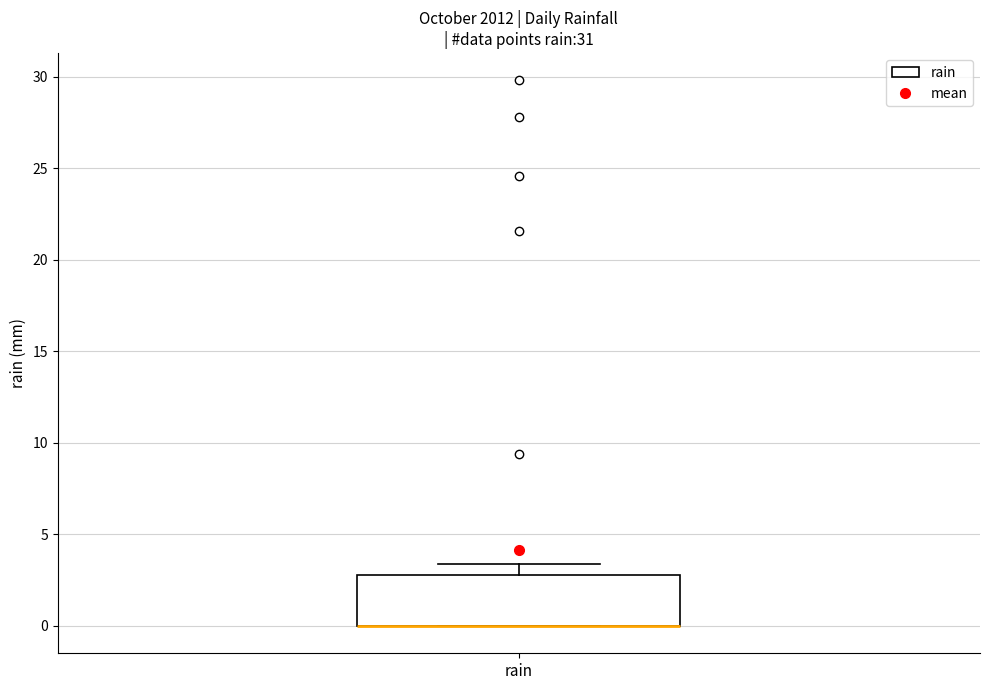

Read this box plot against the y-axis: the position of the median line, the range covered by the box, and the ends of both whiskers. The values are not printed on the chart, so give them approximately, as read against the axis.

median 0.0 (drawn on the box's lower edge), box 0.0 to 3.0, whiskers 0.0 to 3.5